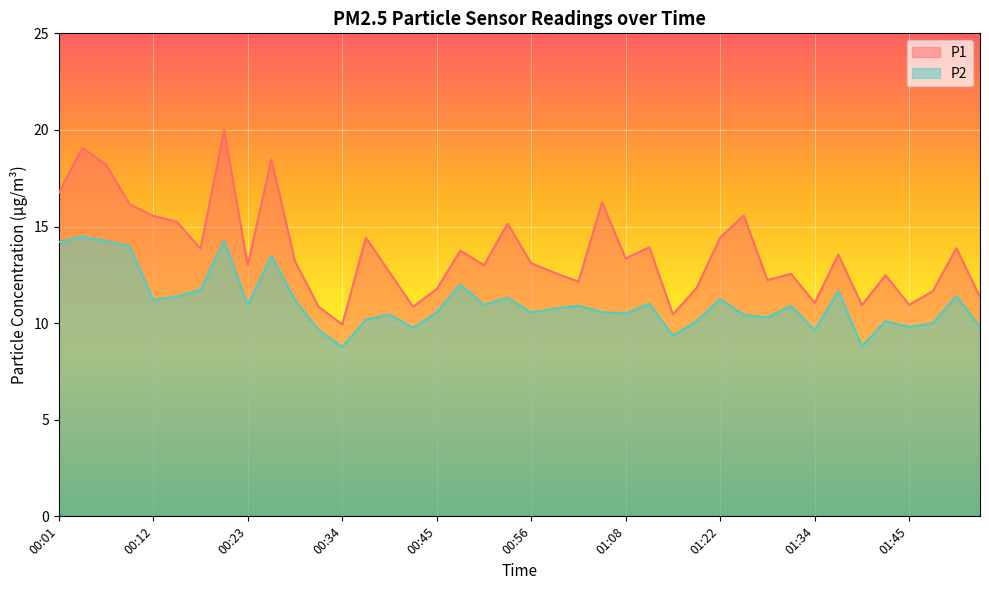

Is it true that P2 equals 14.0 at 00:09?

True